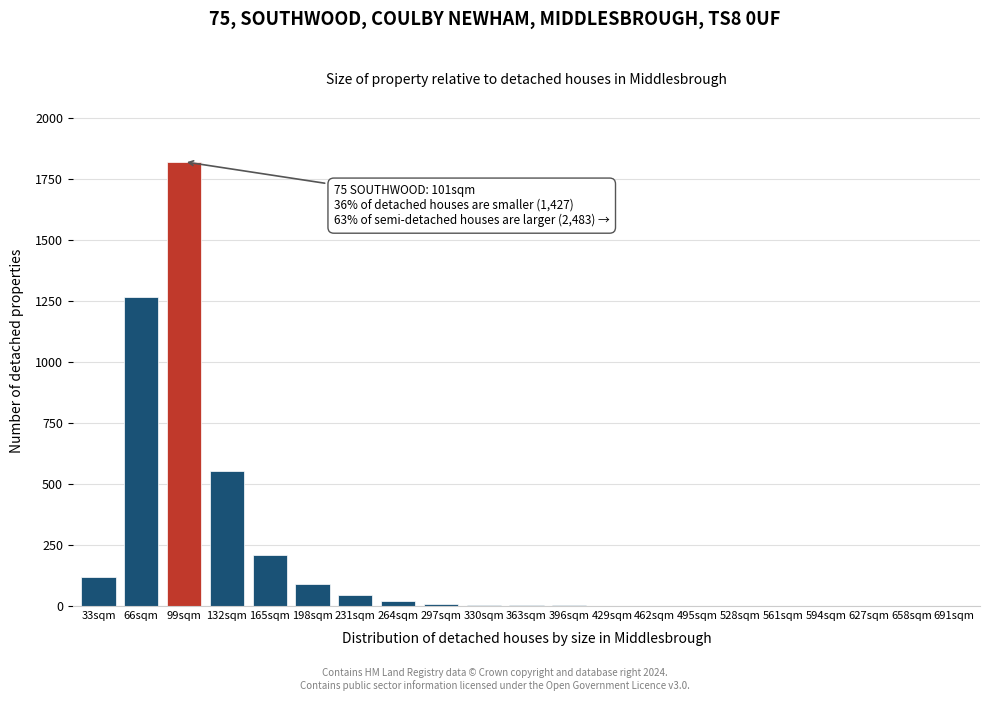

At which category does the chart reach its peak across all series?

99sqm